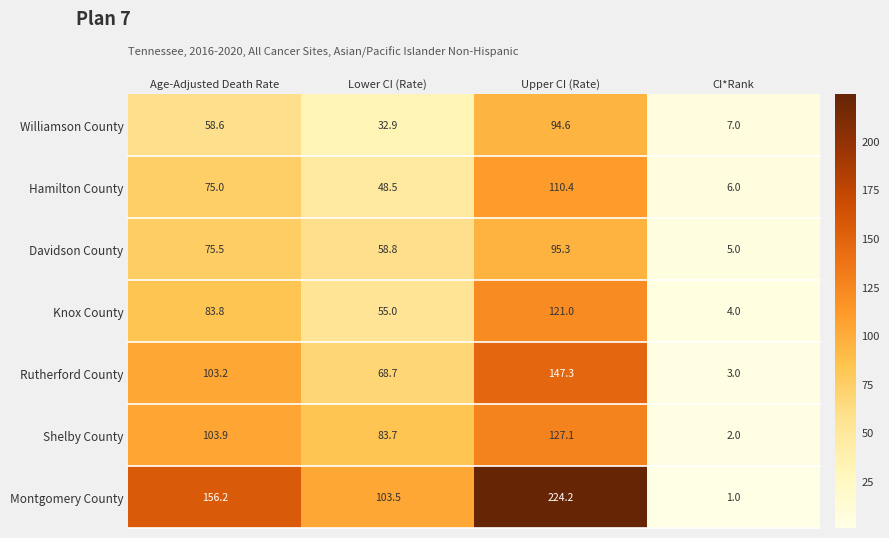

At which label does Williamson County first exceed 58?

Age-Adjusted Death Rate